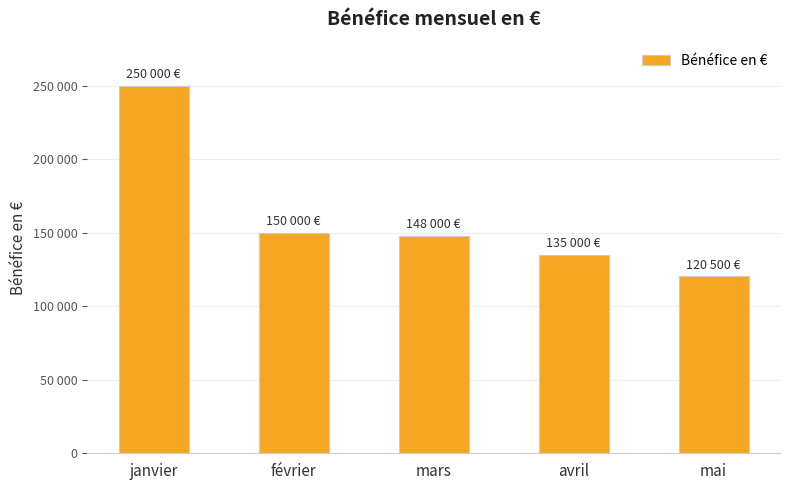

Read the value at avril, to the nearest 50.

135000